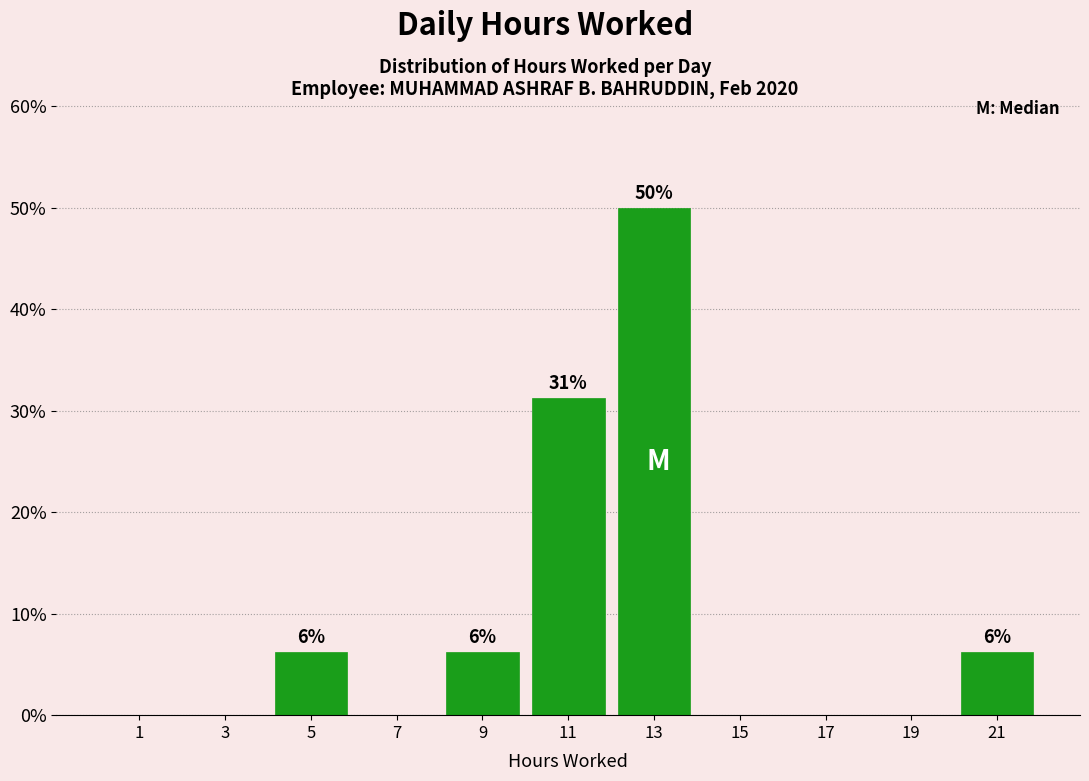

Over which range of the x-axis is the bar tallest?

12 to 14